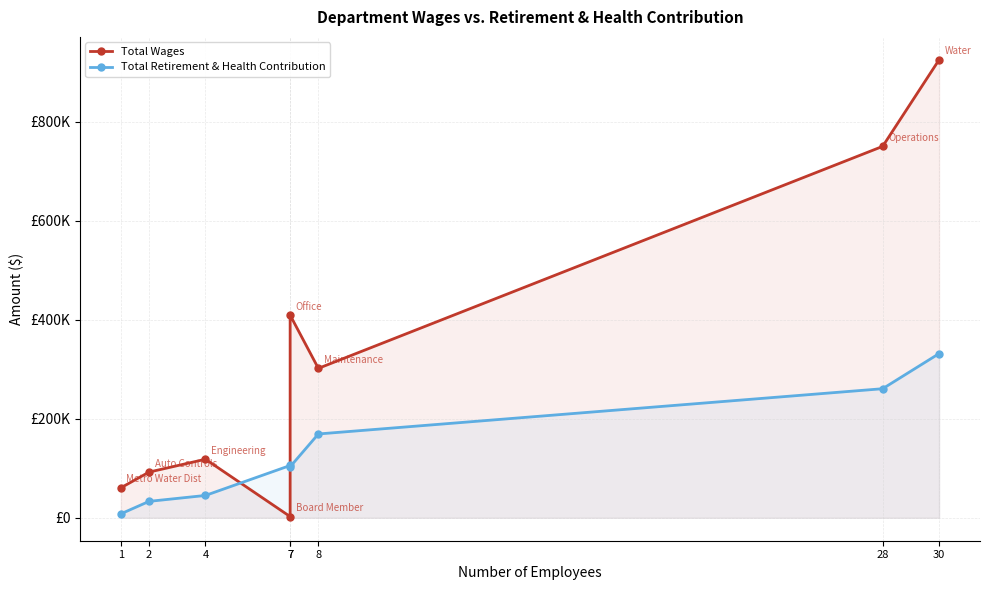

True or false: Total Wages has a value of 1333540 at 30.

False